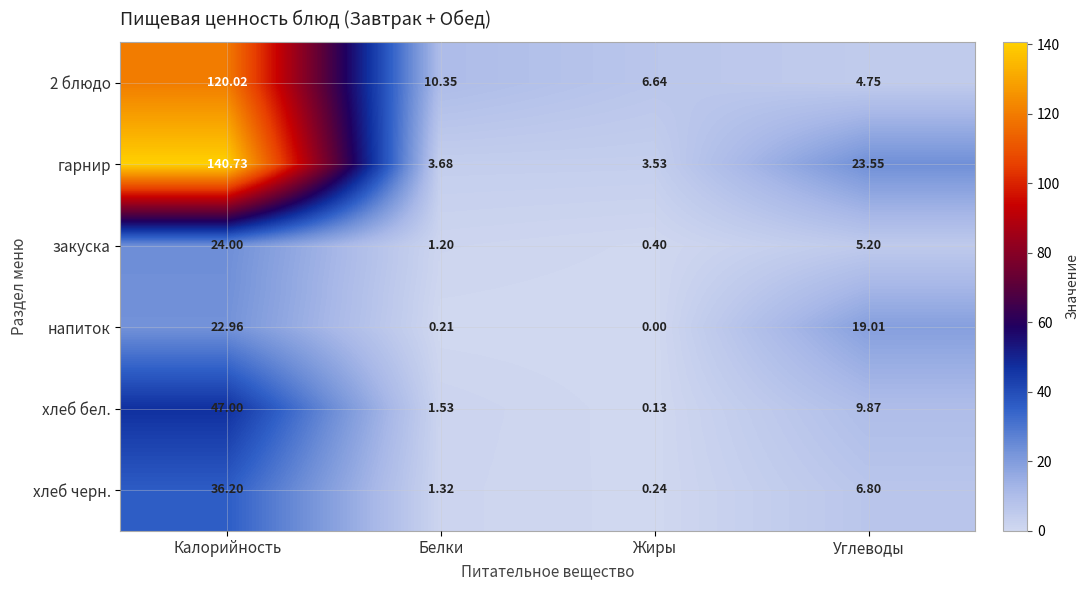

Which series has the widest spread of values?

гарнир